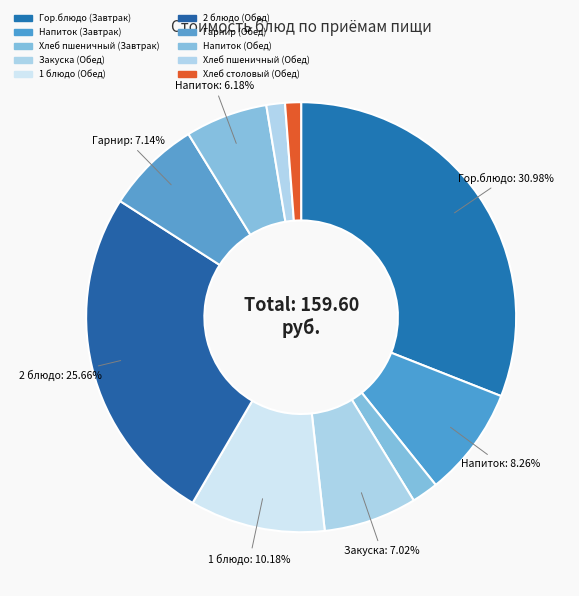

Rank the categories by value from highest to lowest.

Гор.блюдо (Завтрак), 2 блюдо (Обед), 1 блюдо (Обед), Напиток (Завтрак), Гарнир (Обед), Закуска (Обед), Напиток (Обед), Хлеб пшеничный (Завтрак), Хлеб пшеничный (Обед), Хлеб столовый (Обед)